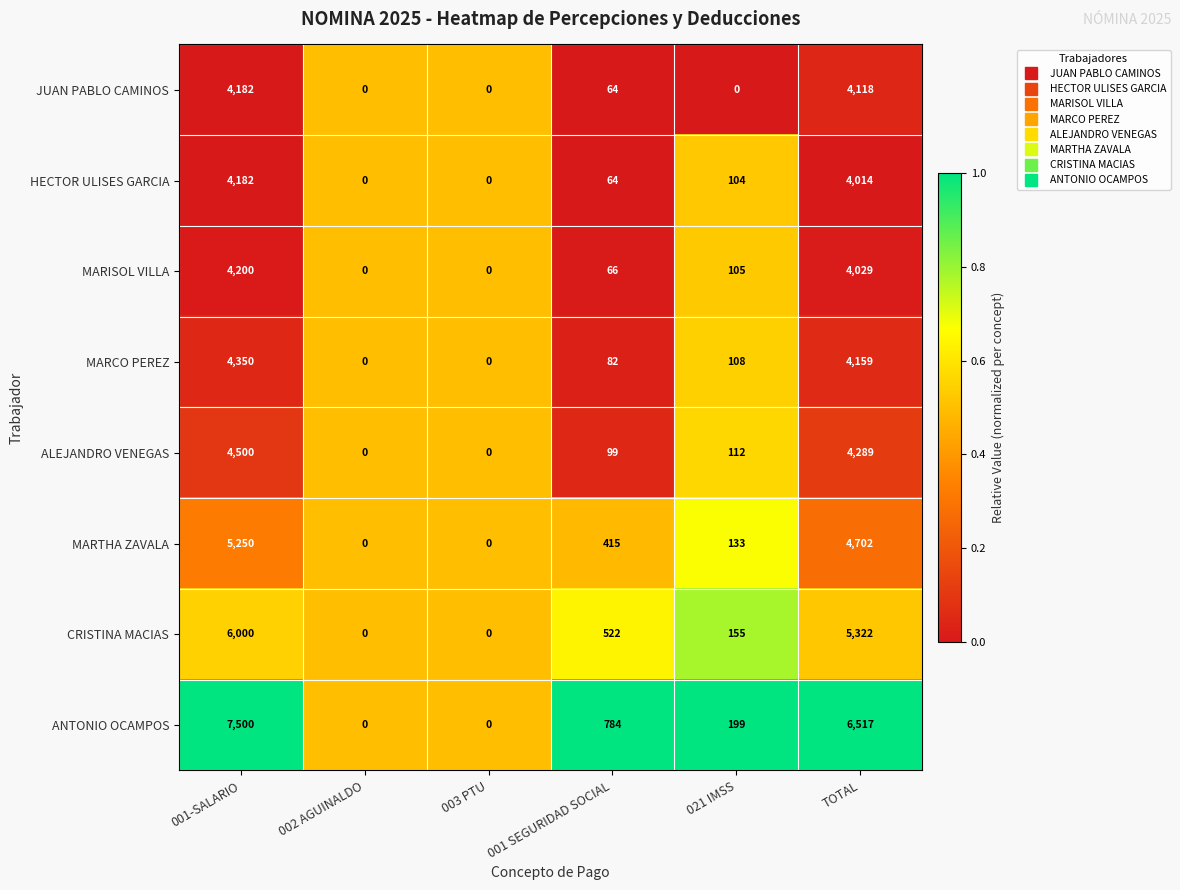

The value of CRISTINA MACIAS at 002 AGUINALDO is 3396. True or false?

False